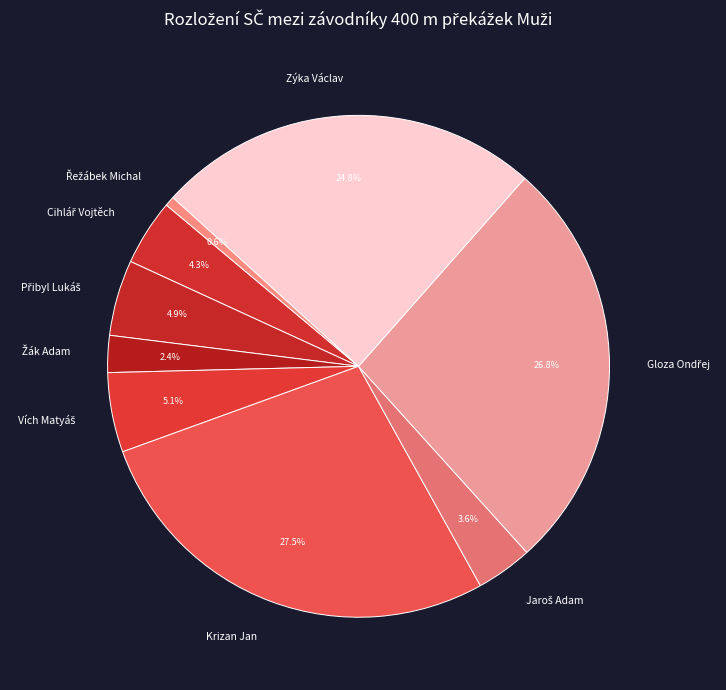

How many slices are in this pie chart?

9